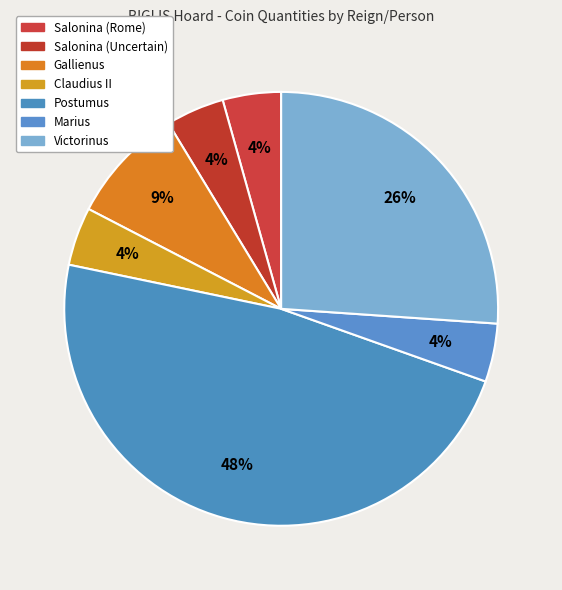

How many segments does this pie chart have?

7